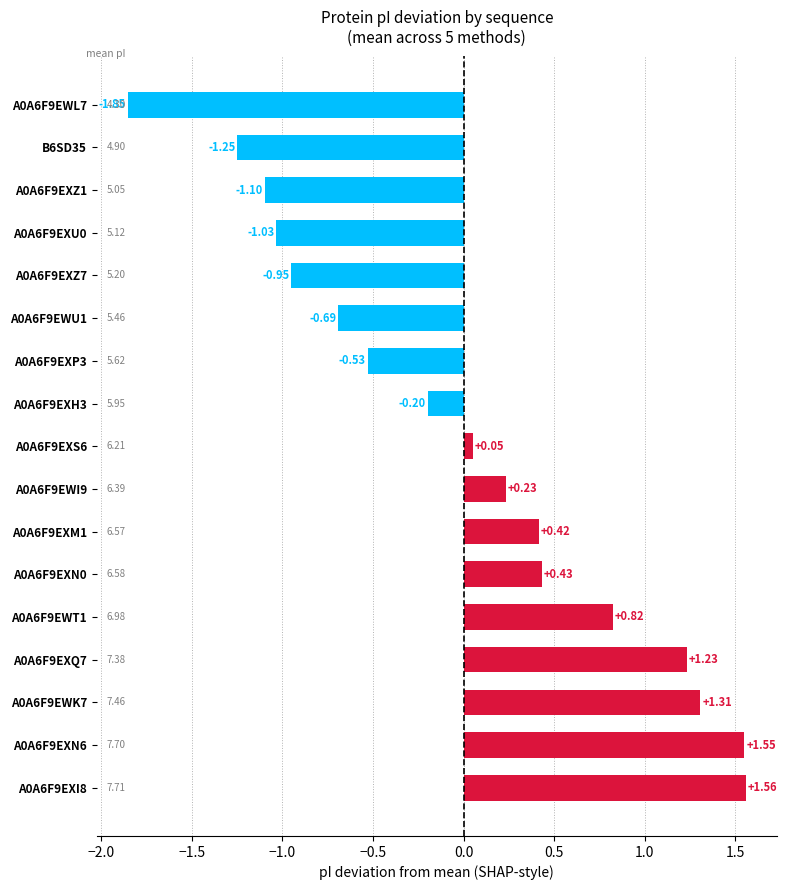

Which has a higher value, A0A6F9EXZ1 or A0A6F9EXM1?

A0A6F9EXM1